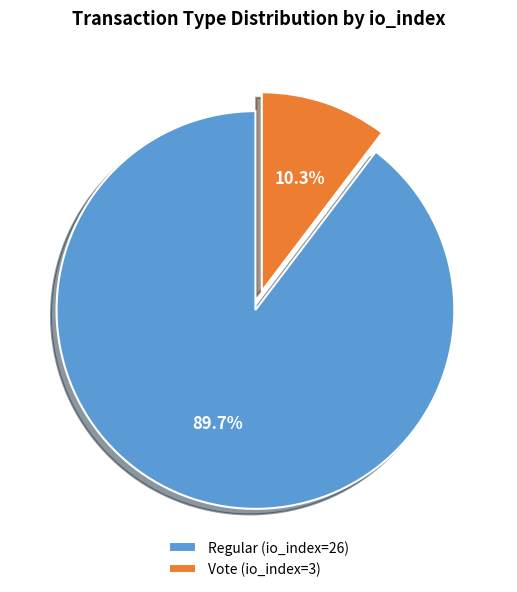

How many slices are in this pie chart?

2